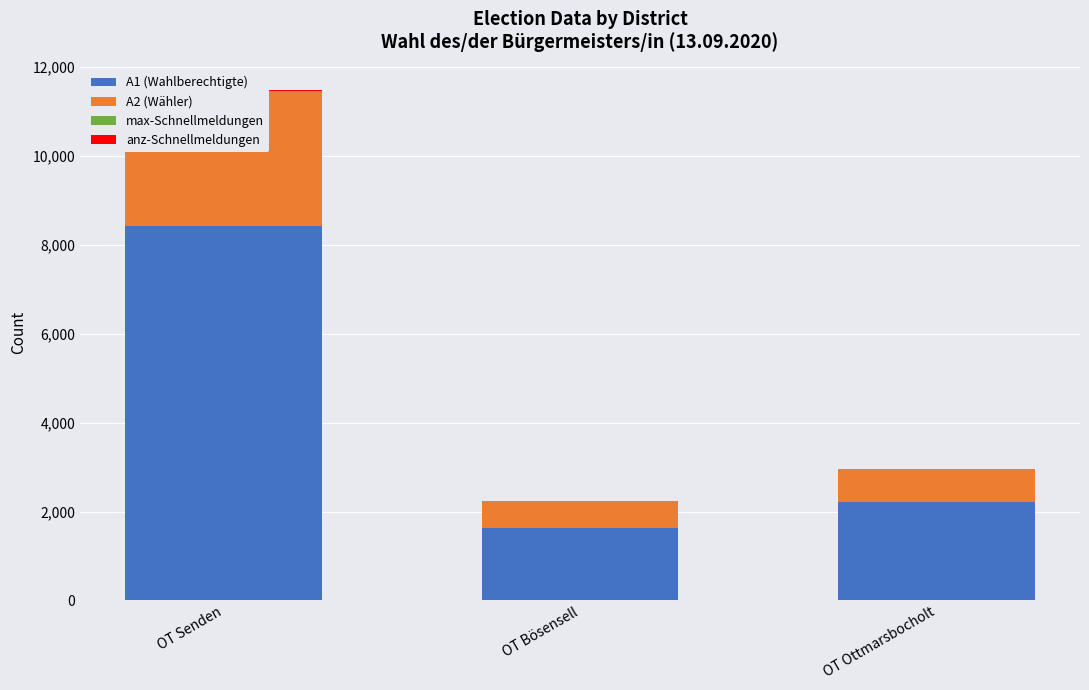

The value of A1 (Wahlberechtigte) at OT Bösensell is 2739. True or false?

False